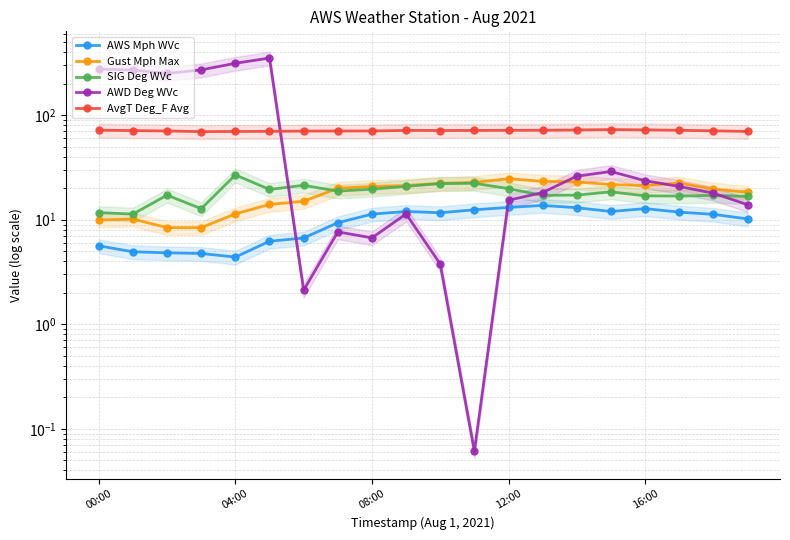

True or false: Gust Mph Max and AvgT Deg_F Avg intersect in this chart.

False